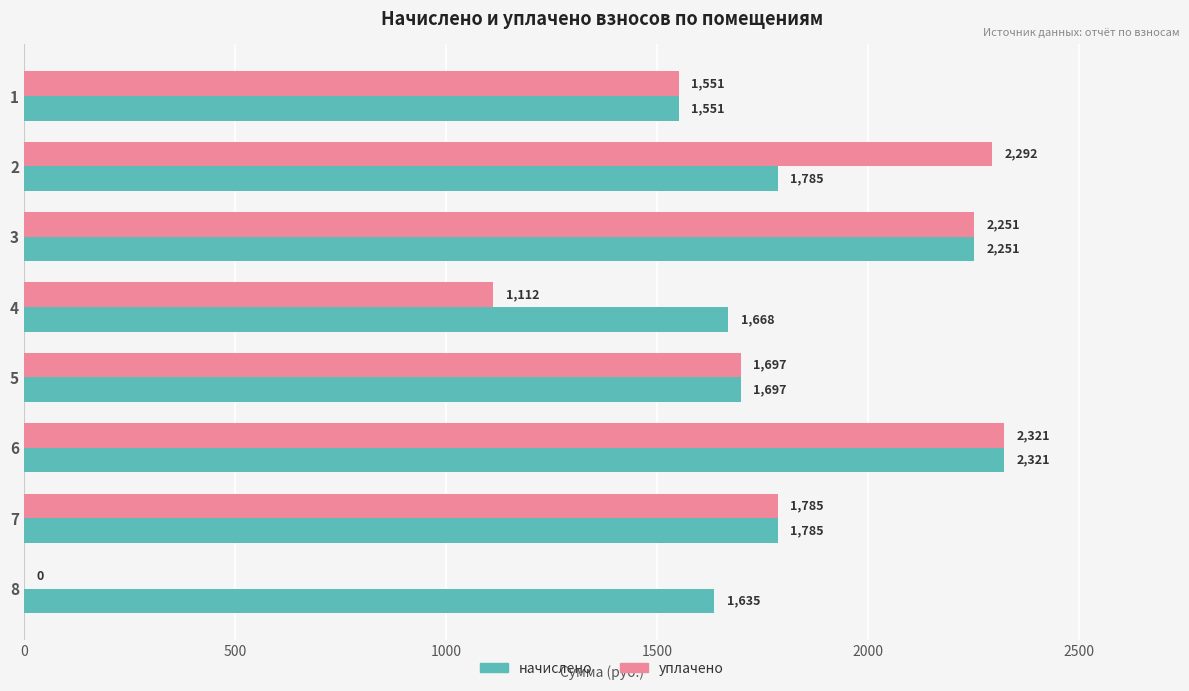

What is the greatest value displayed?

2320.6